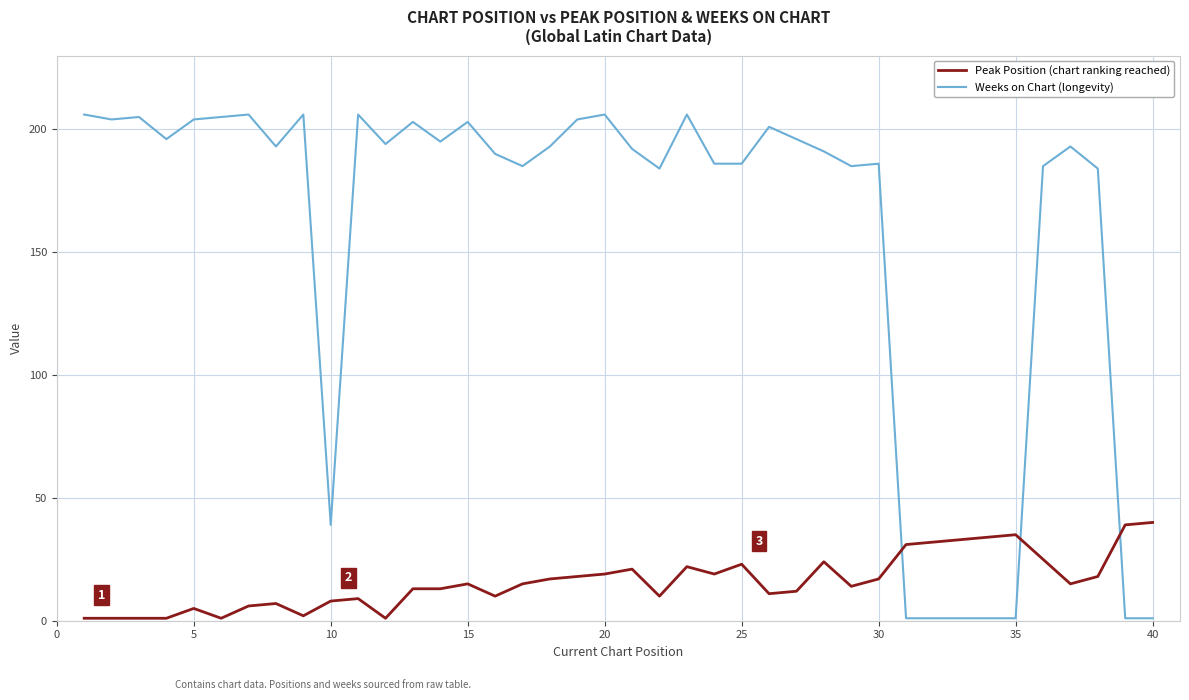

What is the greatest value displayed?

206